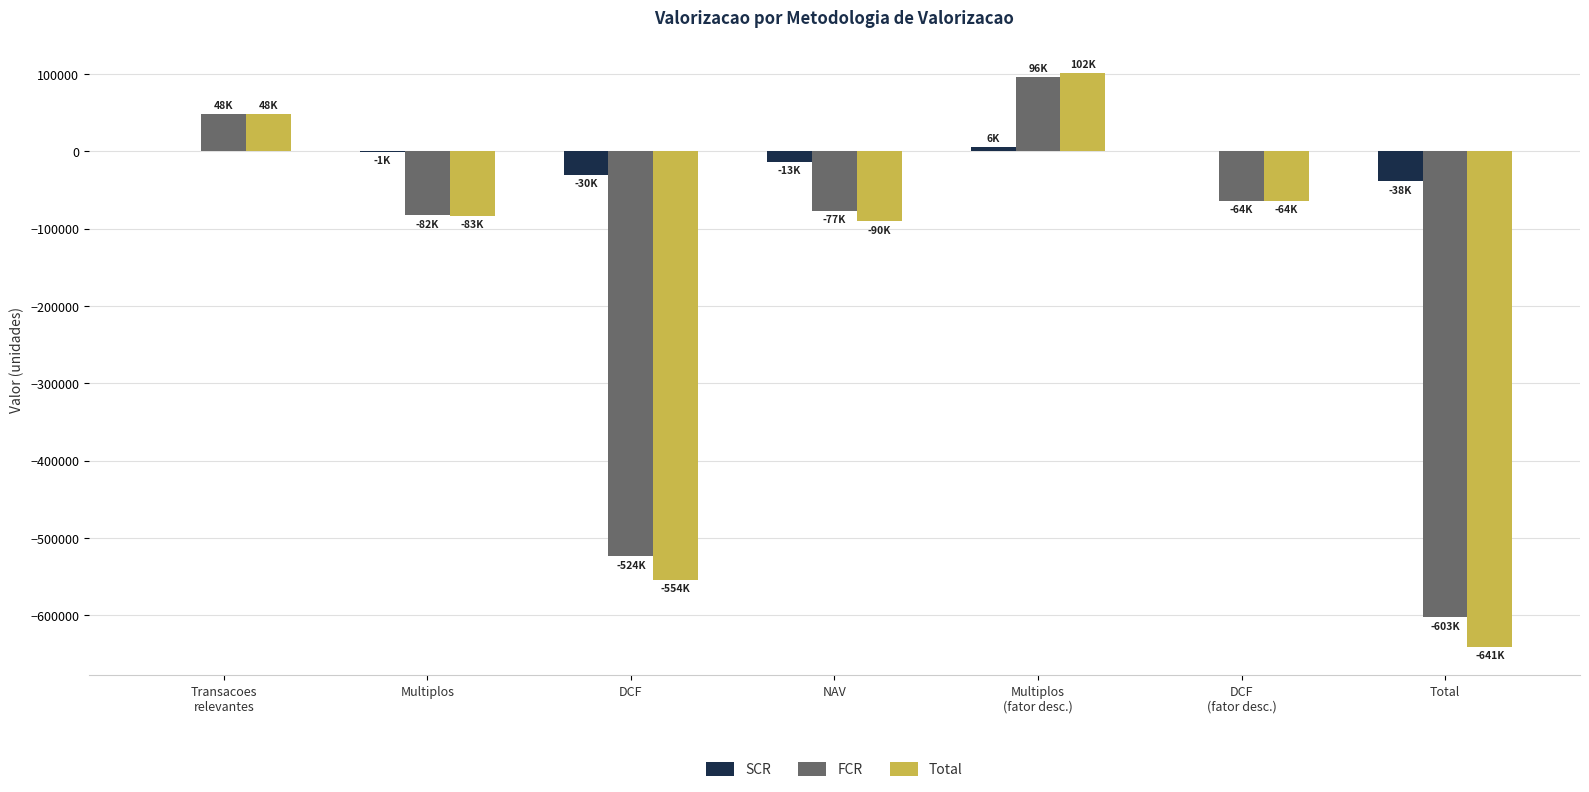

What is the total value across all series at DCF
(fator desc.)?

-127756.2